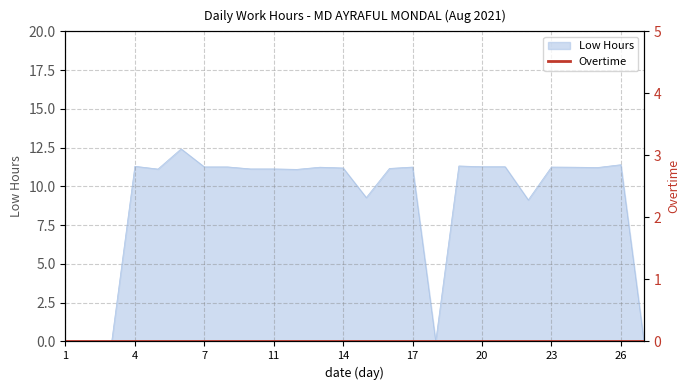

What is the difference between the maximum and minimum values?

12.4